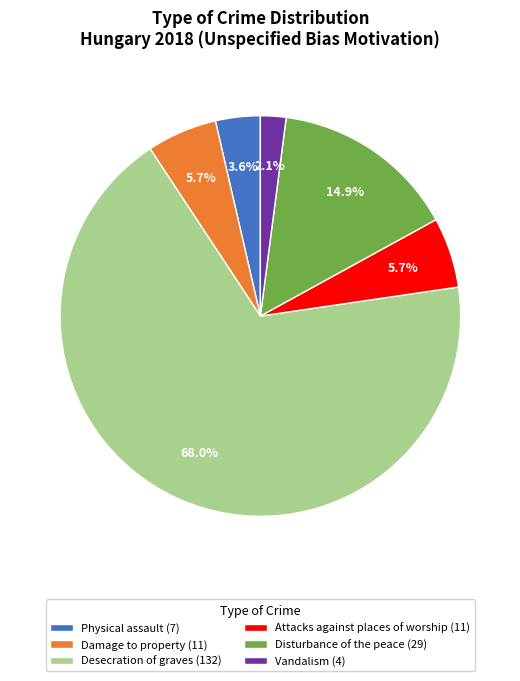

Which has a higher value, Damage to property (11) or Desecration of graves (132)?

Desecration of graves (132)